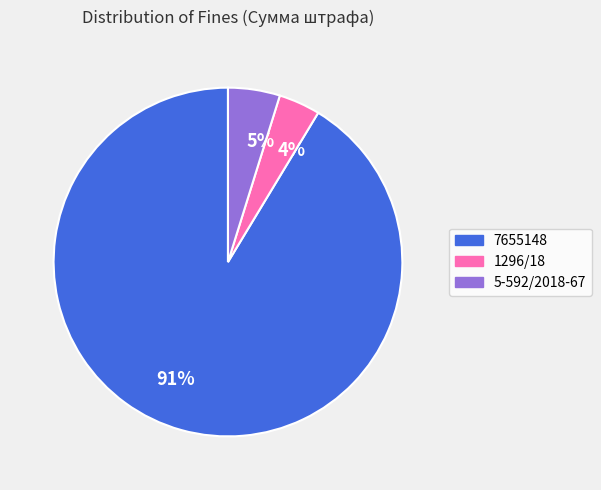

The 91% slice represents 81% of the pie. True or false?

False